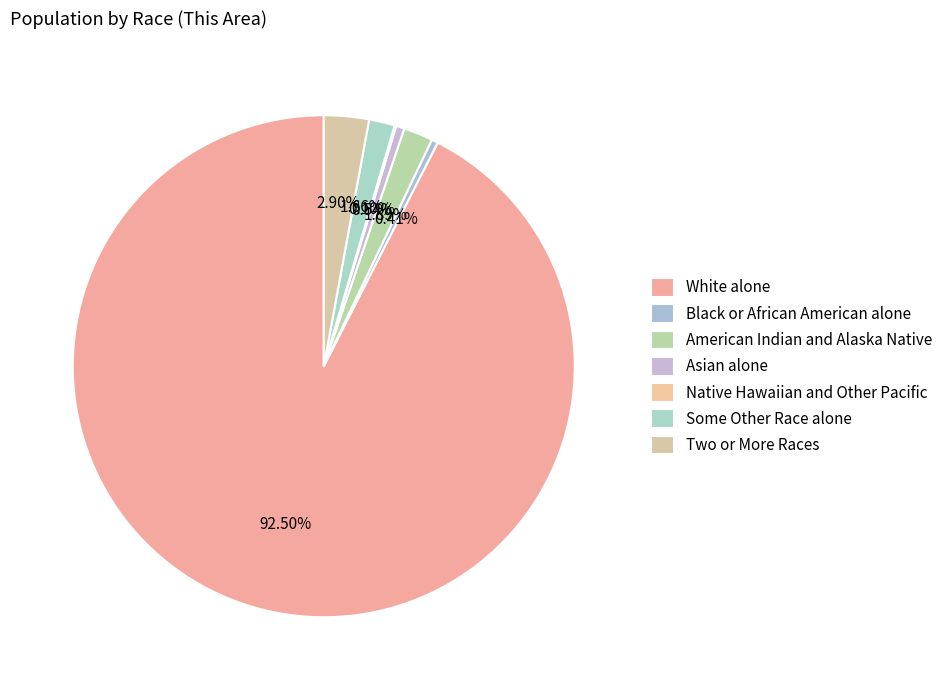

How many slices are in this pie chart?

7